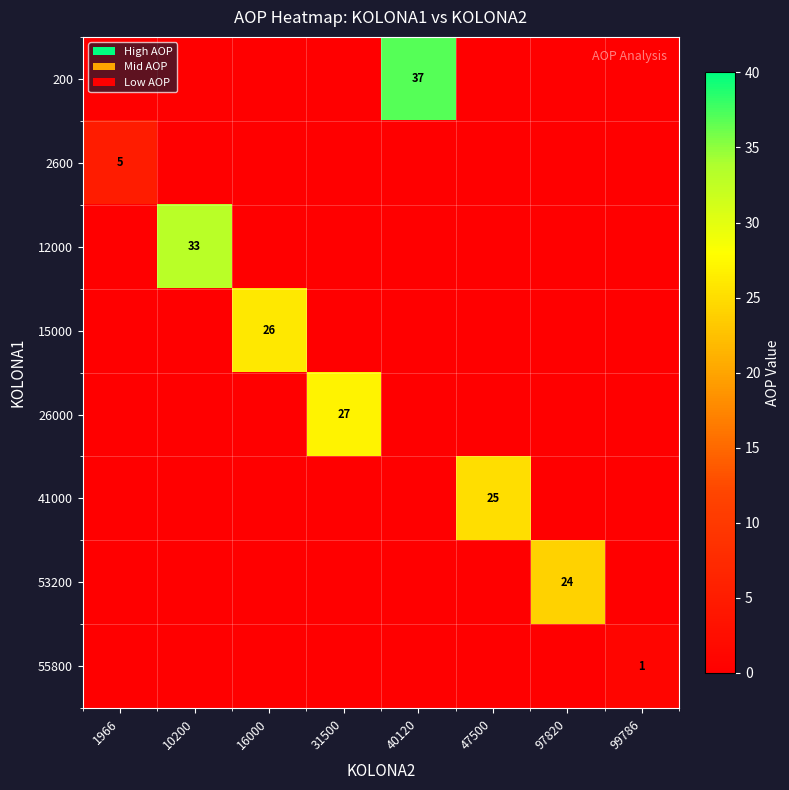

Between 31500 and 1966, which is larger?

31500